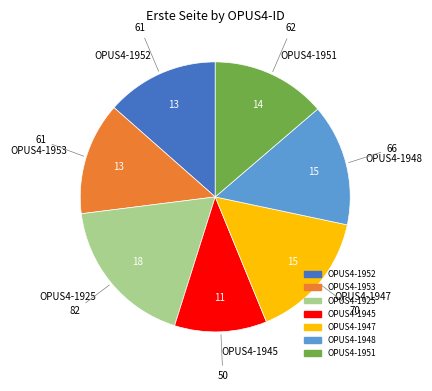

Is it true that OPUS4-1951 is 1% of the pie?

False